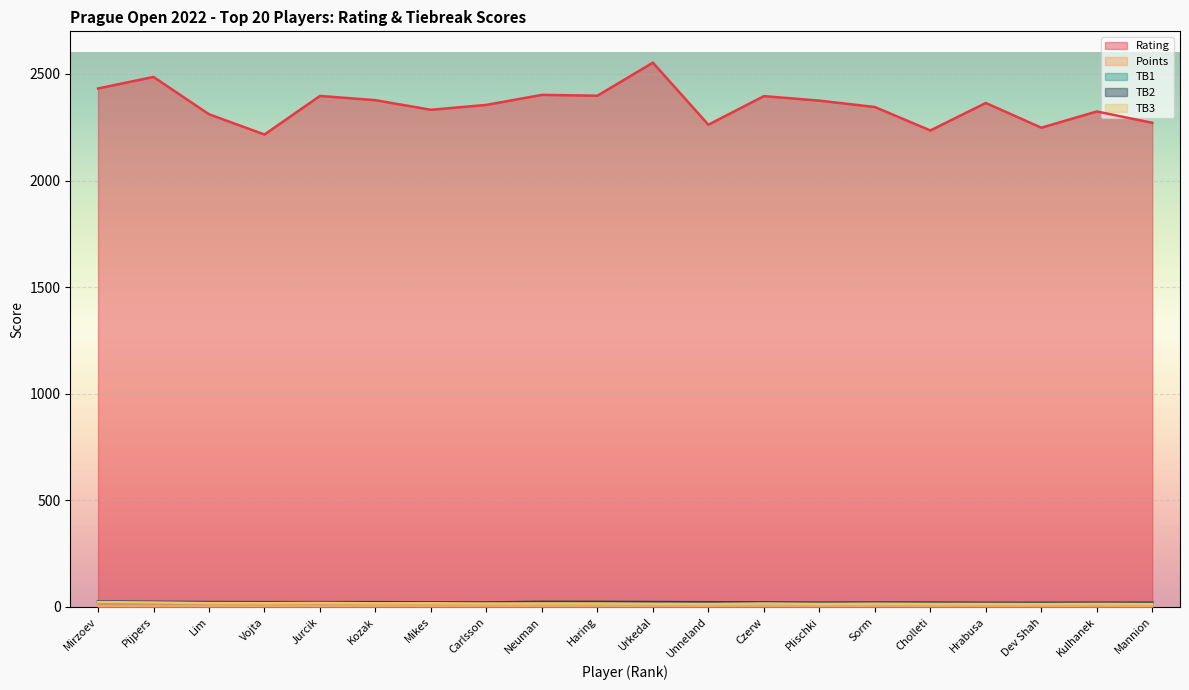

True or false: Points has more than 0 interior local peaks.

False